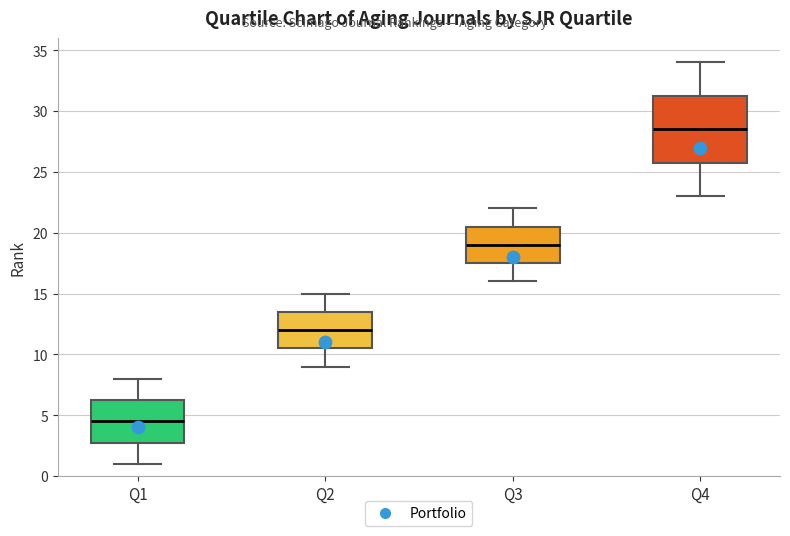

Reading left to right, read every box against the y-axis: the position of its median line, the range the box covers, and the ends of its whiskers. The values are not printed on the chart, so give them approximately, as read against the axis.

Q1: median 4.5, box 3.0 to 6.5, whiskers 1.0 to 8.0
Q2: median 12.0, box 10.5 to 13.5, whiskers 9.0 to 15.0
Q3: median 19.0, box 17.5 to 20.5, whiskers 16.0 to 22.0
Q4: median 28.5, box 26.0 to 31.5, whiskers 23.0 to 34.0